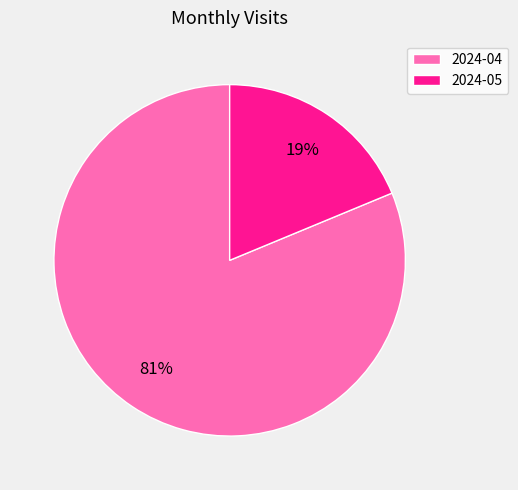

Which category accounts for the majority?

2024-04